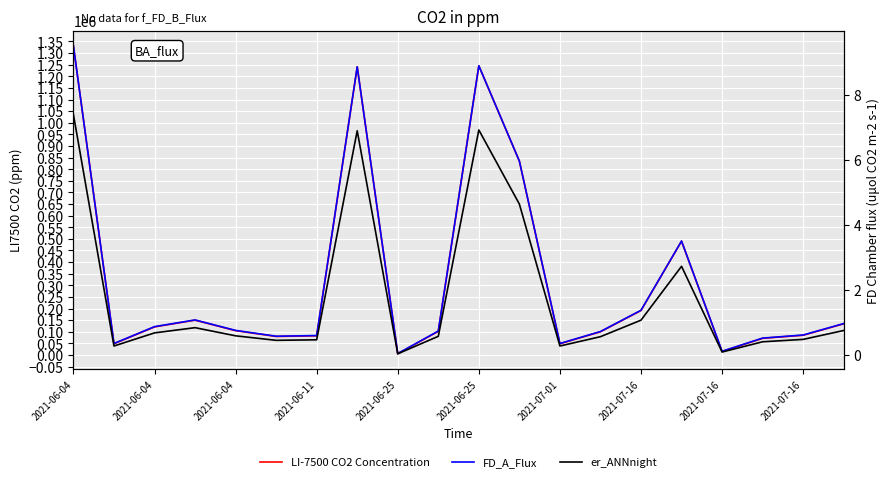

What is the maximum value shown in the chart?

1331000.0